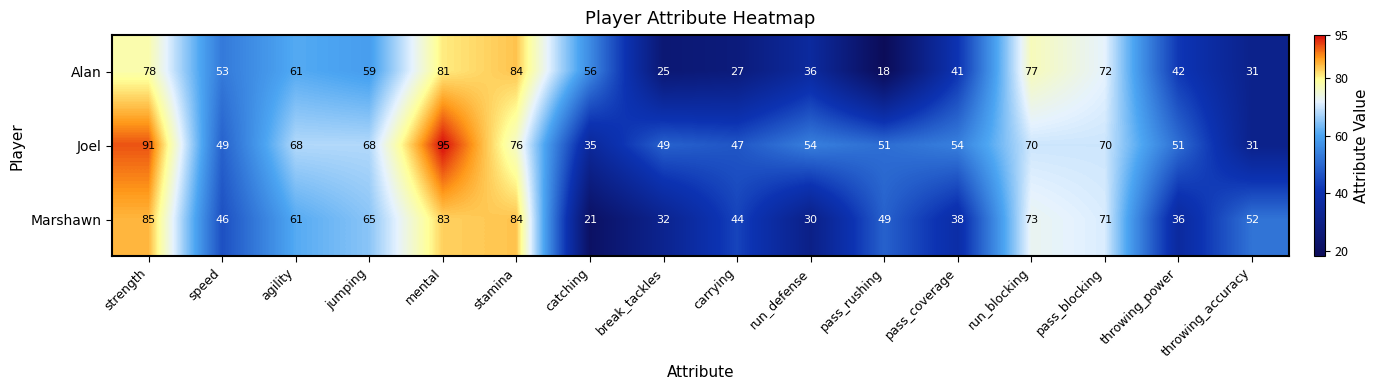

What is the difference between the maximum and minimum values in the Joel series?

64